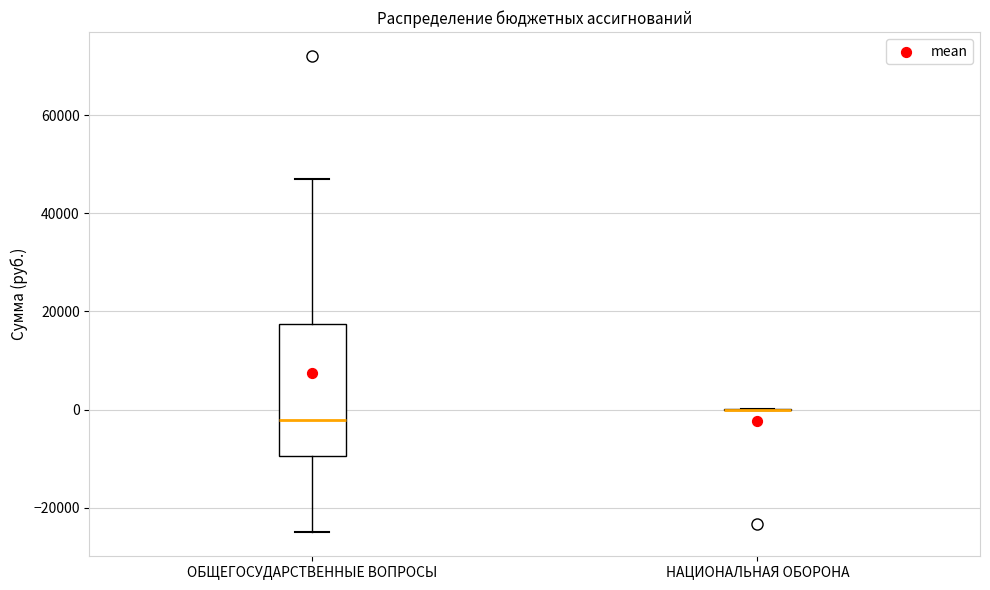

Which box is the tallest, from its lower edge to its upper edge?

ОБЩЕГОСУДАРСТВЕННЫЕ ВОПРОСЫ